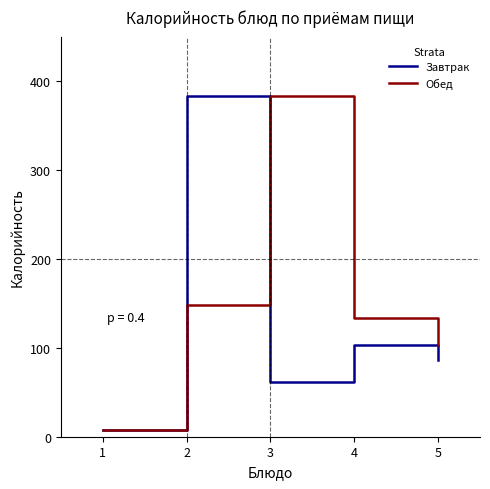

The value of Обед at 4 is 202. True or false?

False